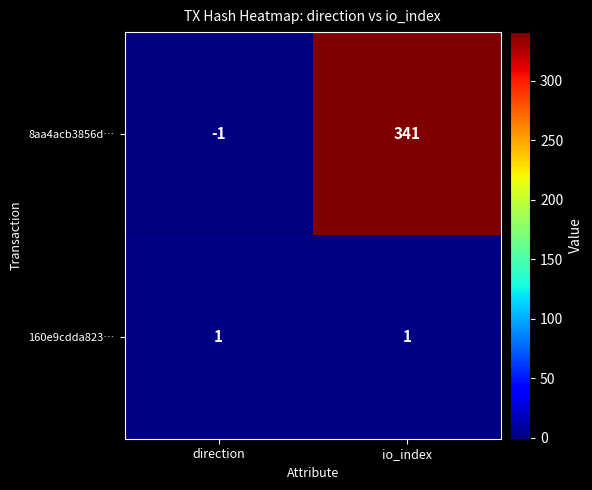

Reading left to right, list all the values displayed in this chart.

8aa4acb3856d…: -1	341
160e9cdda823…: 1	1